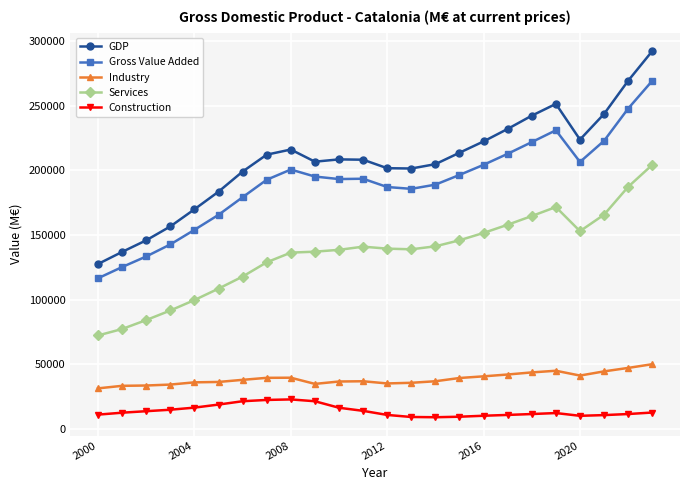

Which series has the widest spread of values?

GDP